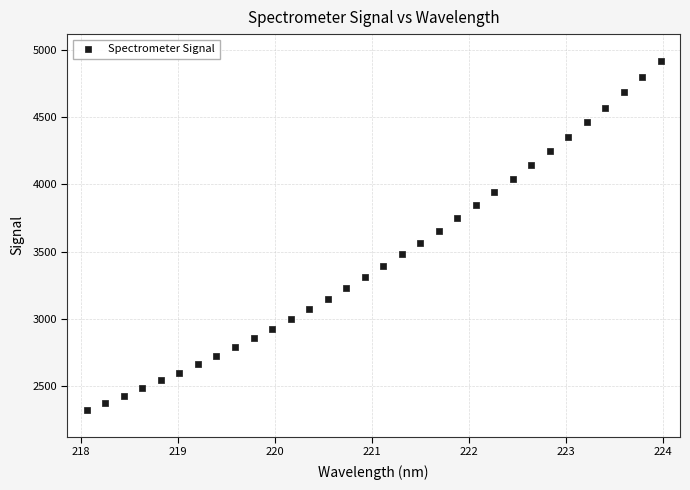

What is the range of Y values (max minus min)?

2588.0